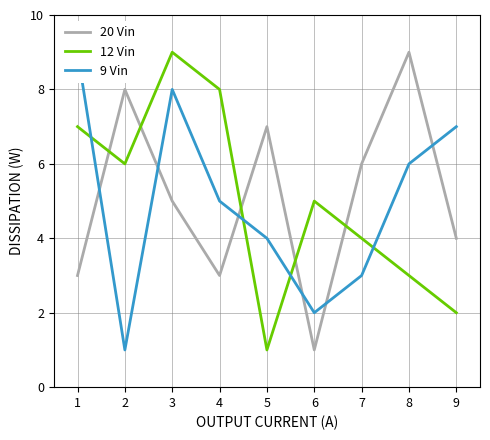

What is the highest value of the 20 Vin series?

9